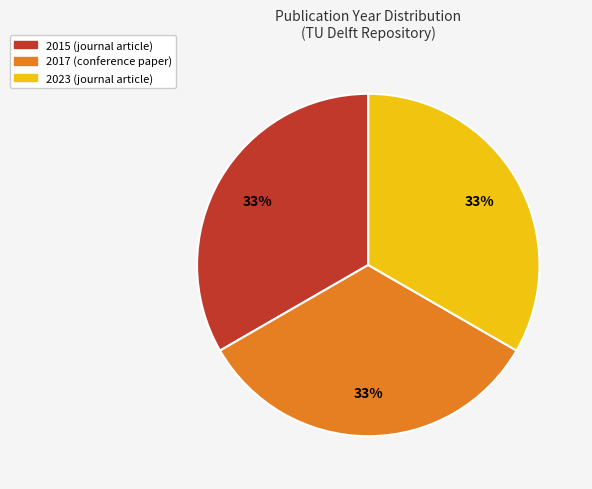

How many slices are in this pie chart?

3